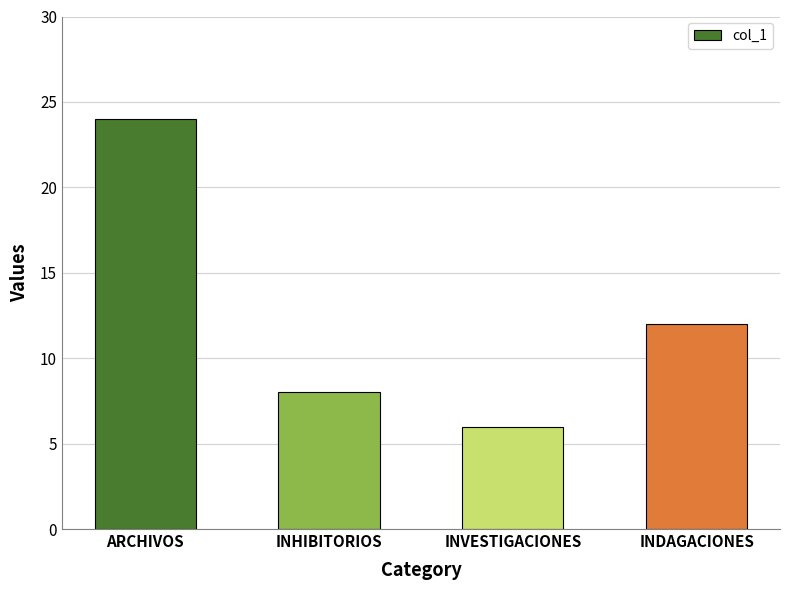

Rank the categories by value from highest to lowest.

ARCHIVOS, INDAGACIONES, INHIBITORIOS, INVESTIGACIONES